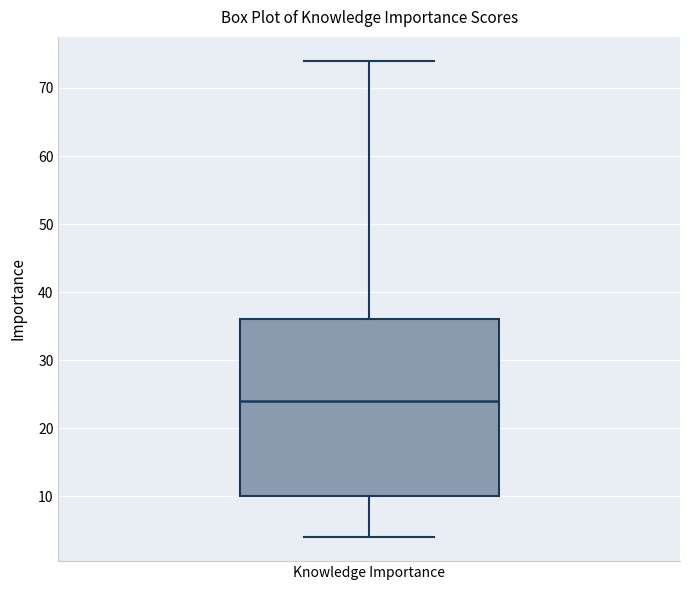

Transcribe this box plot: give where the median line is, the range the box spans, and where the two whiskers end, as read against the y-axis. The values are not printed on the chart, so give them approximately, as read against the axis.

median 24, box 10 to 36, whiskers 4 to 74